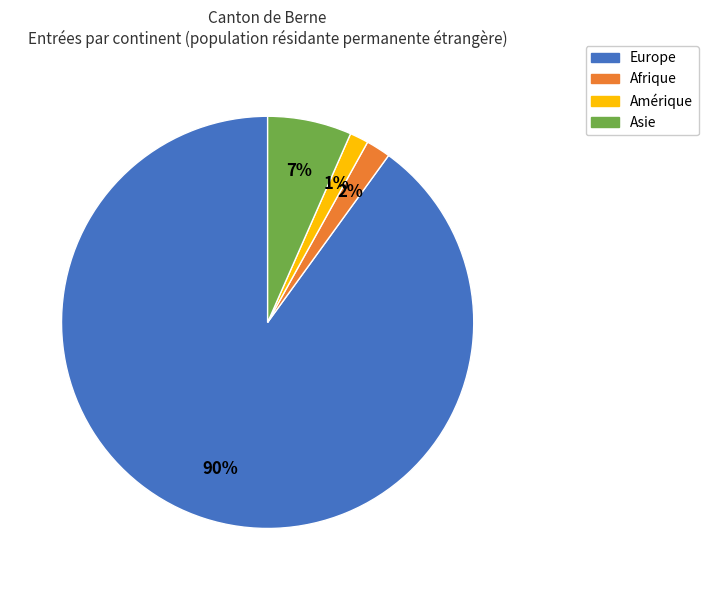

Count the number of slices in the pie.

4